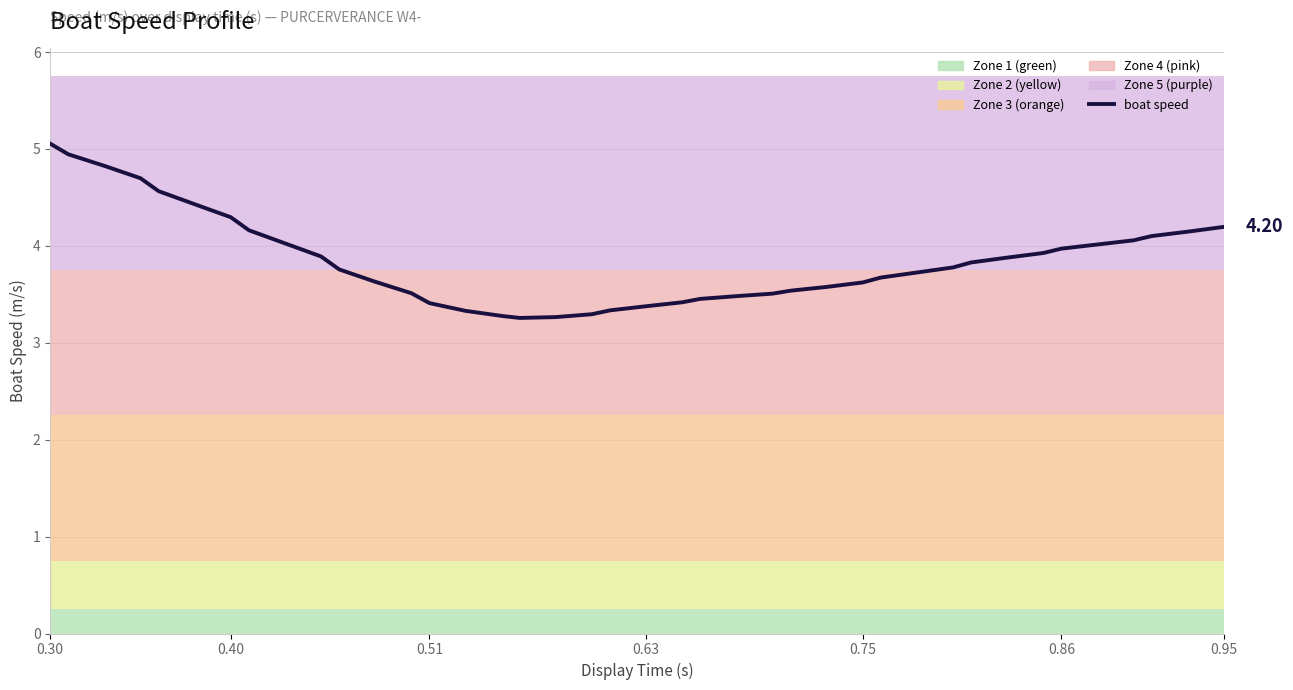

What is the average value?

3.9